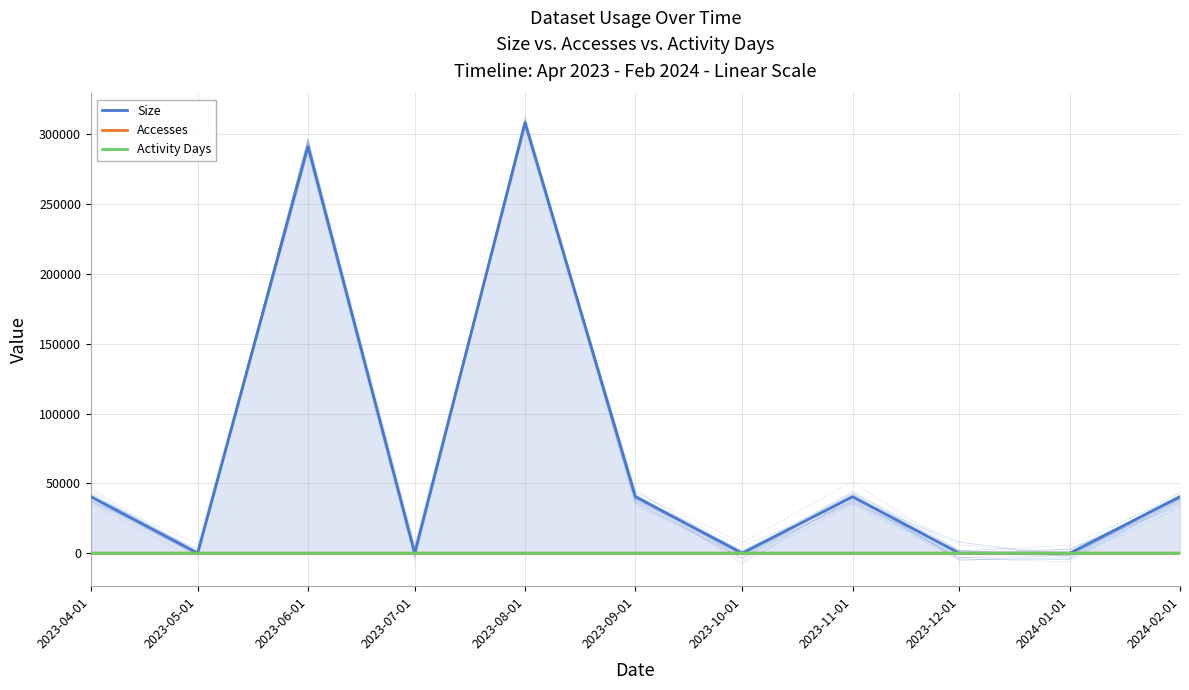

At which category is the sum across all series the highest?

2023-08-01